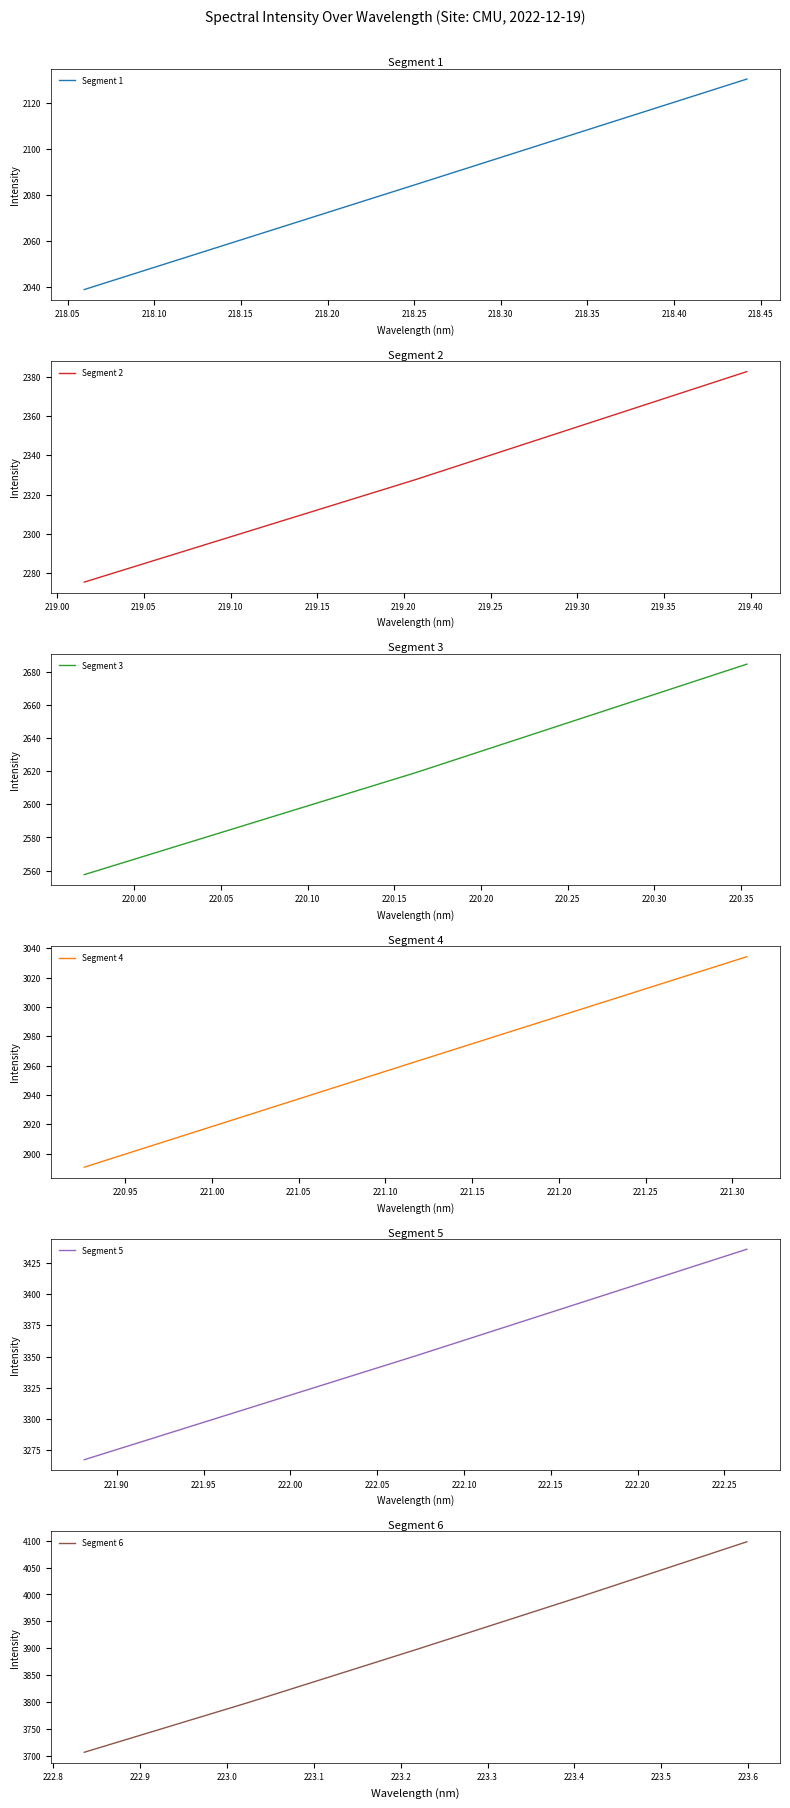

True or false: the data has more than 2 interior local peaks.

False